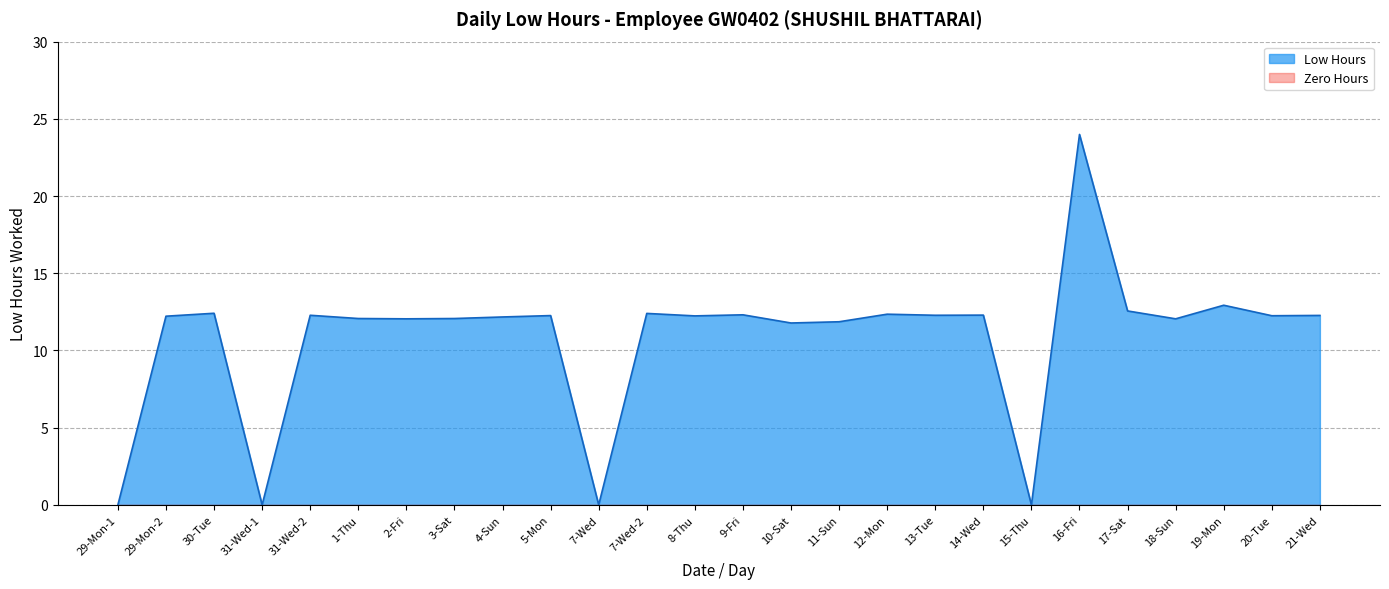

Reading right to left, list all the values displayed in this chart.

12.3	12.2	12.9	12.1	12.6	24.0	0.0	12.3	12.3	12.3	11.9	11.8	12.3	12.2	12.4	0.0	12.3	12.2	12.1	12.1	12.1	12.3	0.0	12.4	12.2	0.0